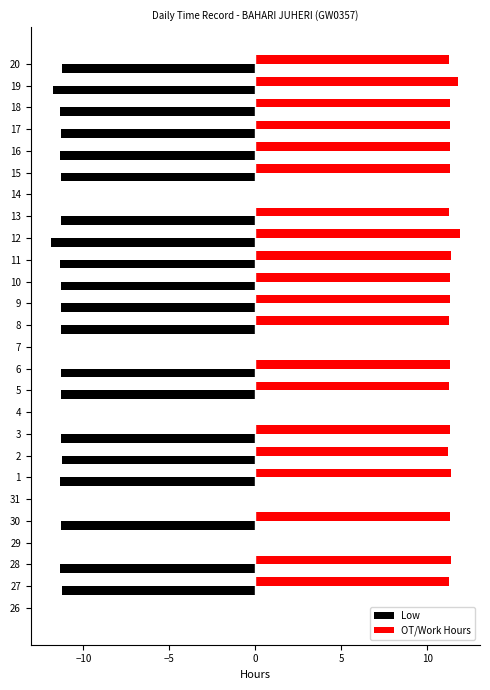

How many values in the OT/Work Hours series exceed 11?

20